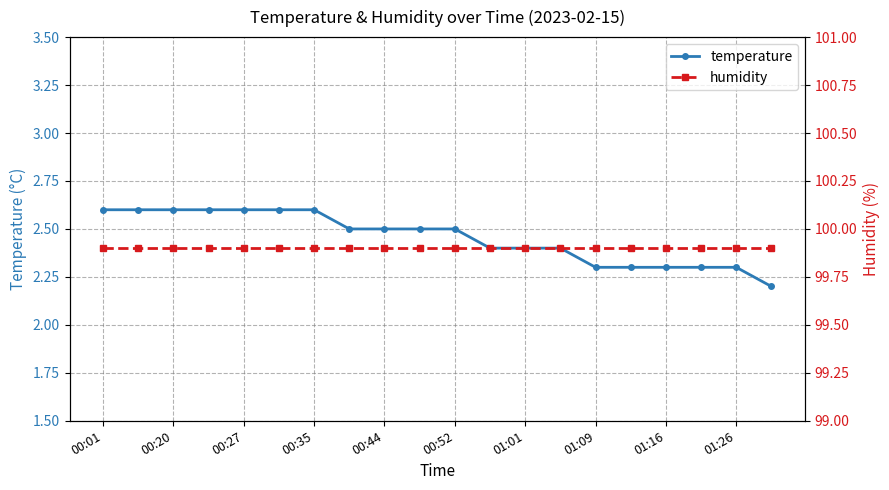

How many lines are shown in the chart?

2